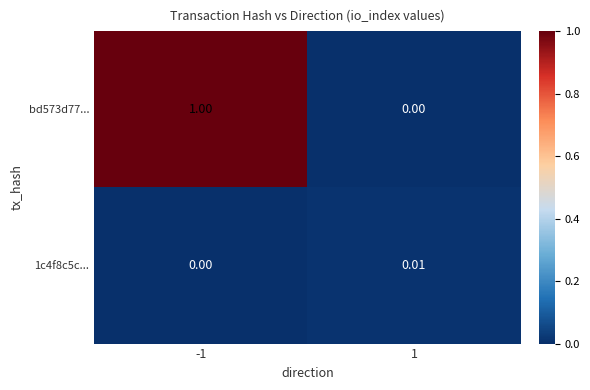

Is the value of bd573d77... at 1 greater than the value of 1c4f8c5c... at 1?

No